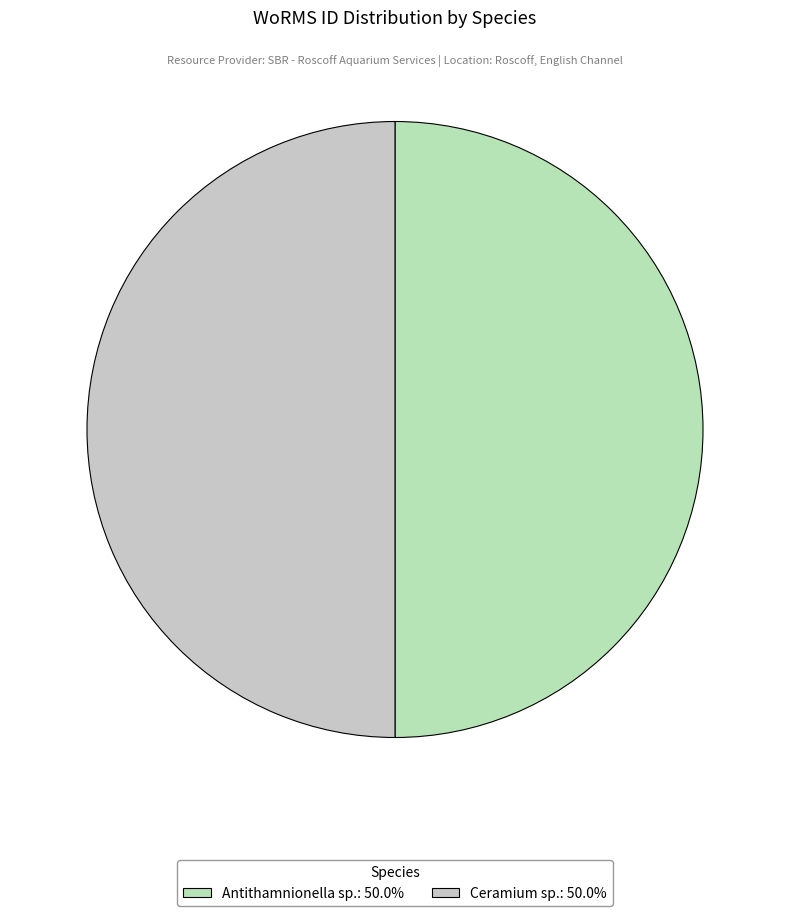

Count the number of slices in the pie.

2